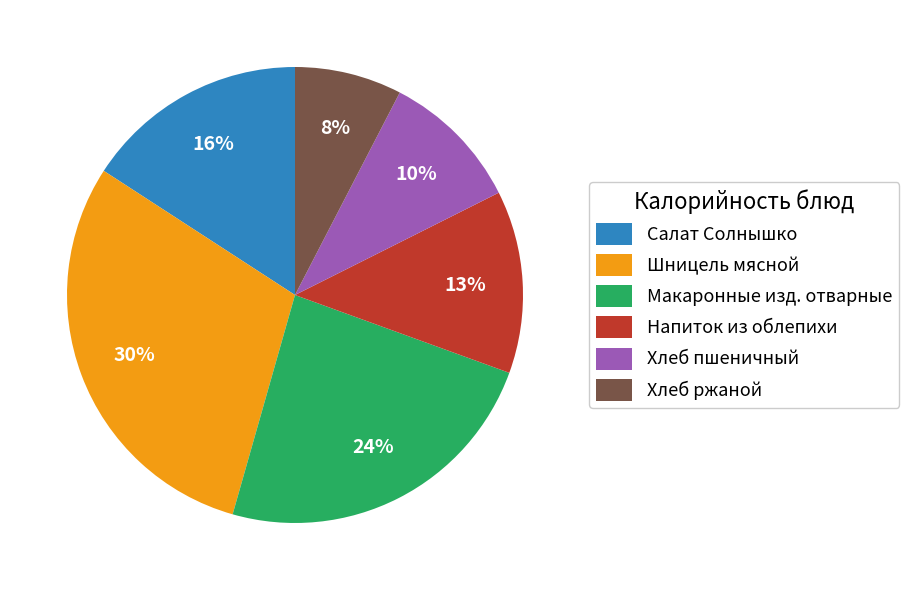

True or false: Хлеб пшеничный accounts for 10% of the total.

True